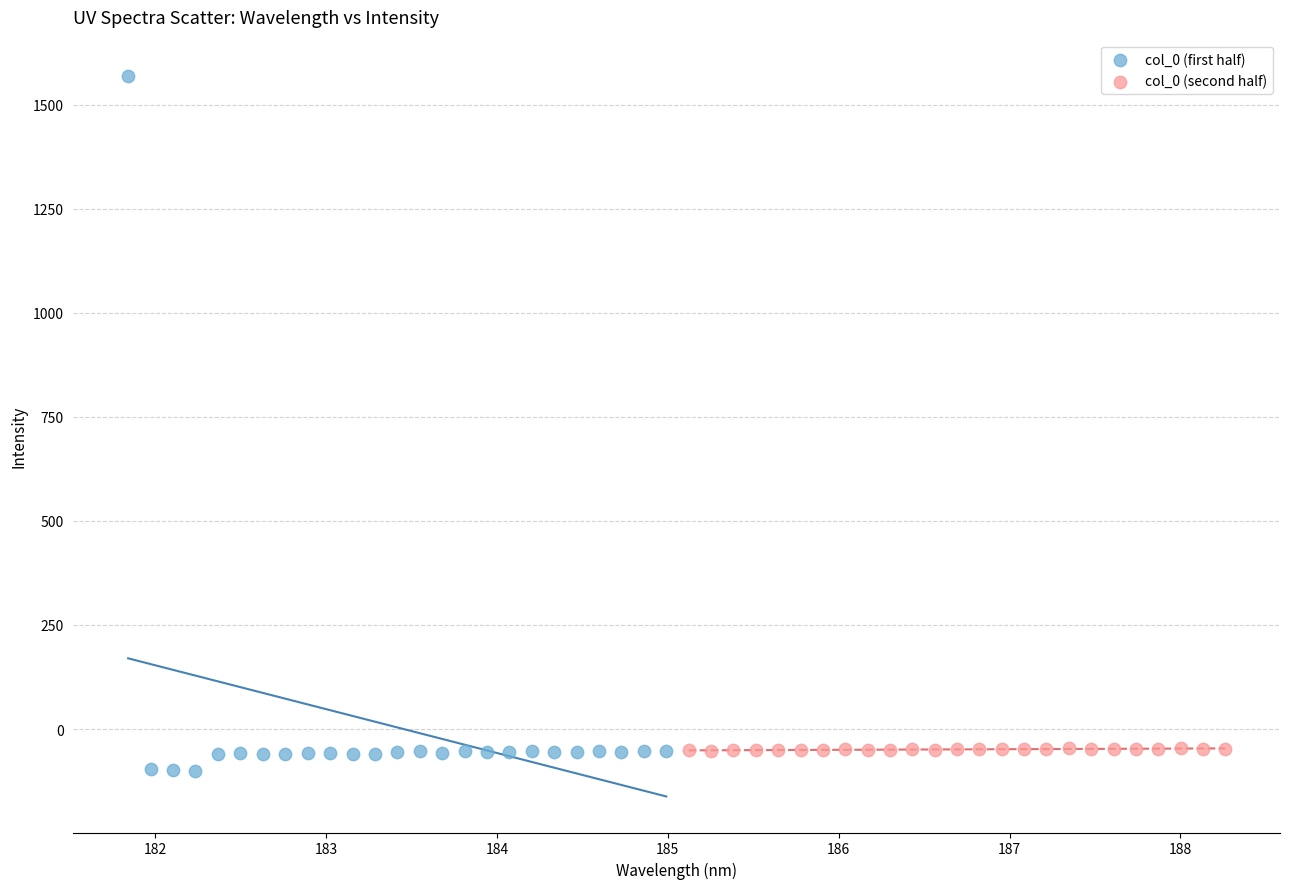

Which series has the widest spread of Y values?

col_0 (first half)